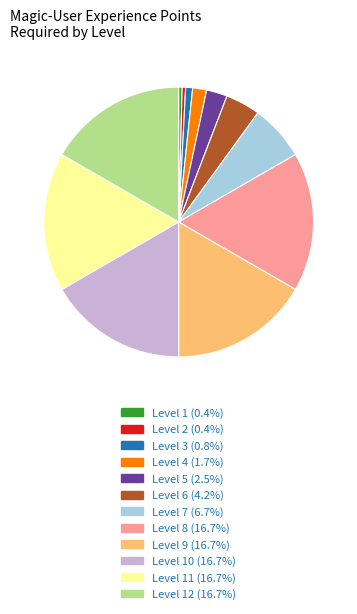

Is there any slice that represents more than half of the pie?

No